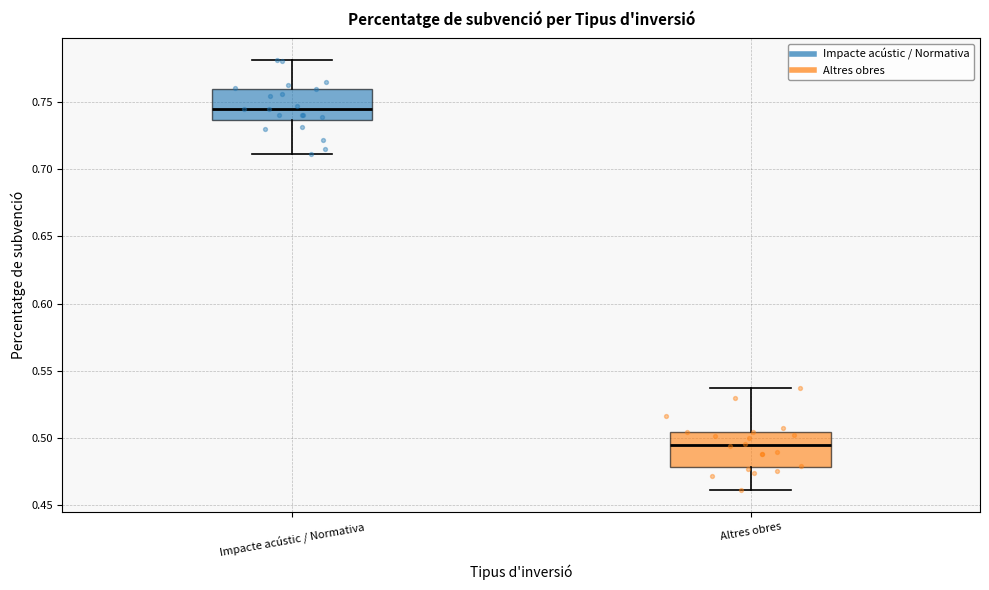

Which box has the lowest median line?

Altres obres